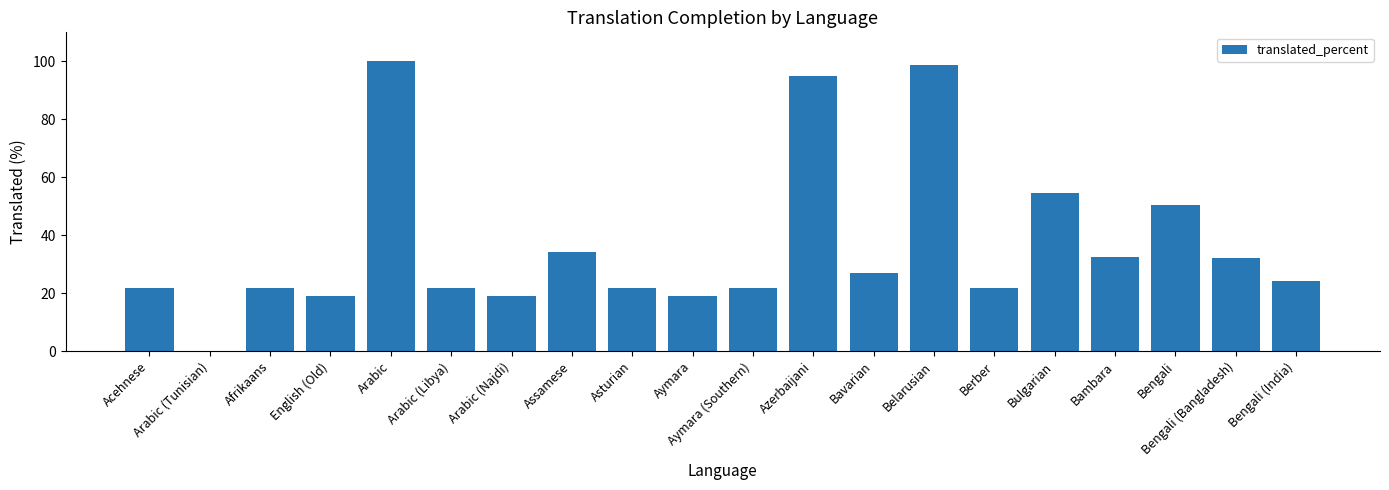

What is the approximate value at Bambara?

32.4